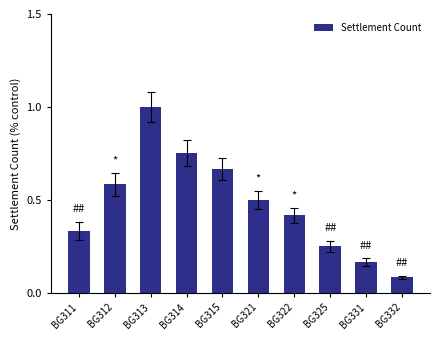

Does the chart contain stacked bars?

No